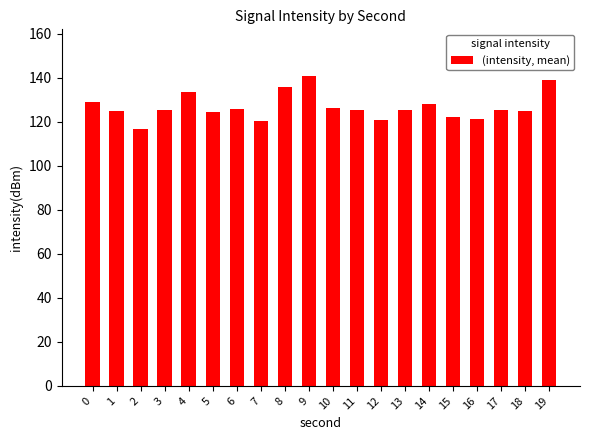

Count the number of data series in this chart.

1